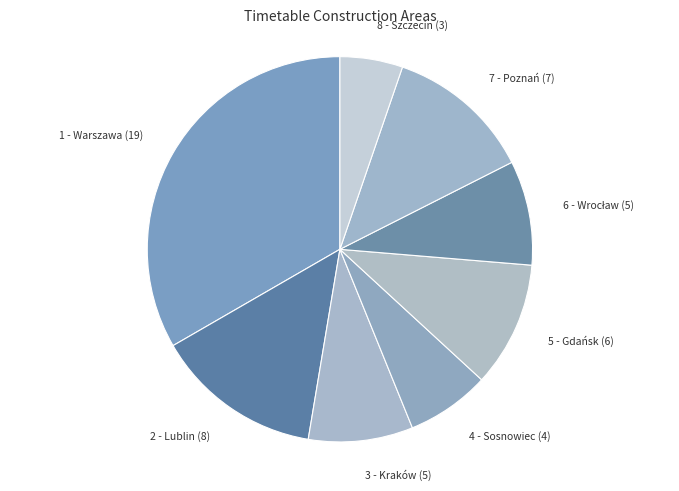

Count the number of slices in the pie.

8